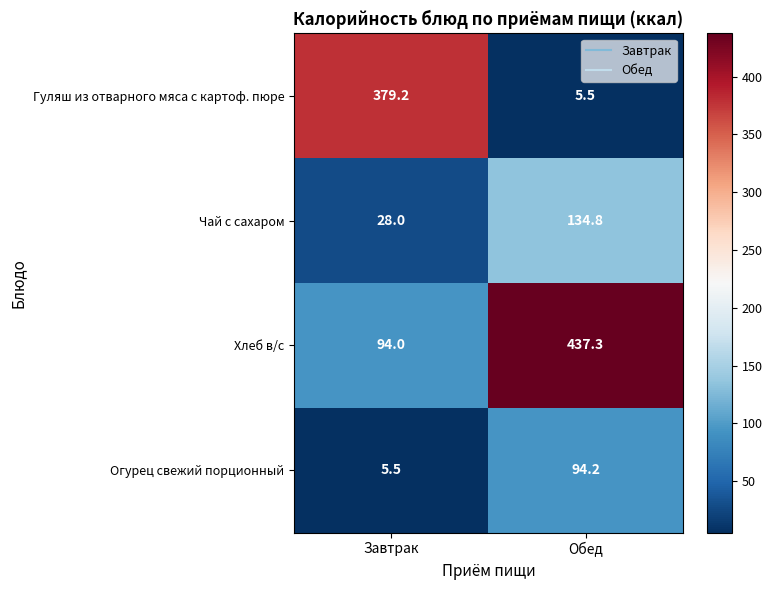

What is the average value of the Огурец свежий порционный series?

49.9